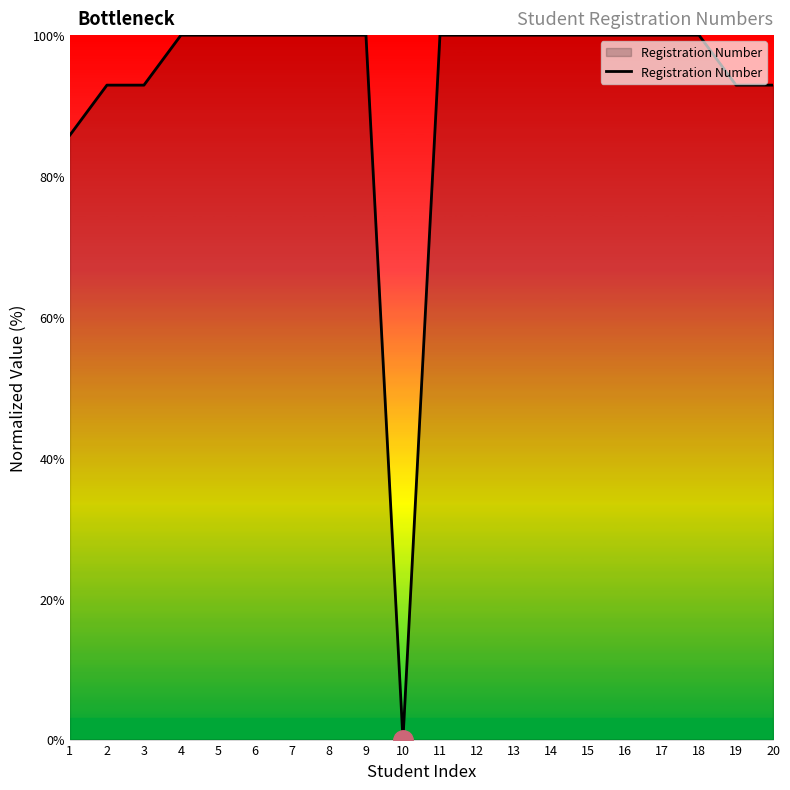

What is the difference between the maximum and second lowest values?

14.2